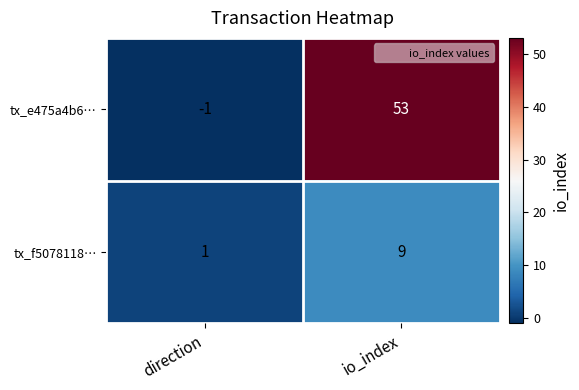

Is it true that tx_e475a4b6… equals 53 at io_index?

True